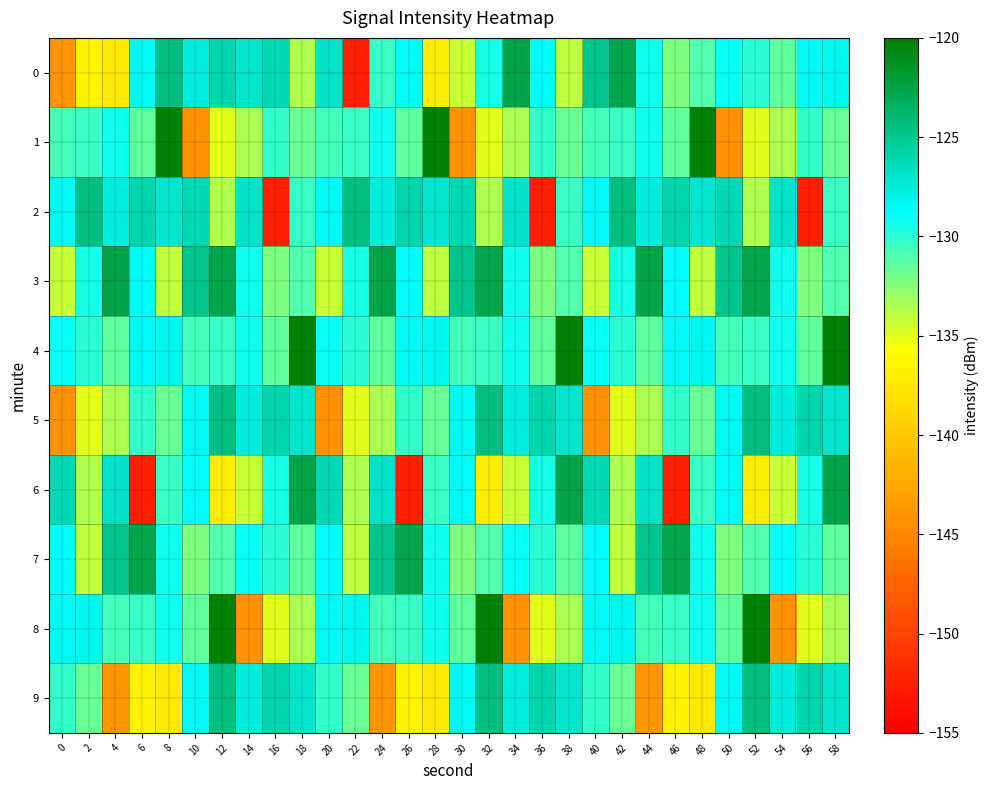

Reading left to right, what are all the values shown in this chart?

0: 0=-143.9	2=-136.6	4=-137.5	6=-128.5	8=-124.4	10=-127.7	12=-125.9	14=-127.0	16=-126.2	18=-133.6	20=-127.0	22=-152.6	24=-130.3	26=-128.6	28=-137.0	30=-134.2	32=-129.4	34=-122.5	36=-128.7	38=-134.1	40=-124.9	42=-122.7	44=-129.2	46=-132.3	48=-130.9	50=-129.0	52=-129.9	54=-131.4	56=-128.4	58=-128.2
1: 0=-130.6	2=-130.3	4=-129.3	6=-131.4	8=-120.2	10=-143.9	12=-135.0	14=-133.5	16=-130.2	18=-131.8	20=-130.6	22=-130.3	24=-129.3	26=-131.4	28=-120.2	30=-143.9	32=-135.0	34=-133.5	36=-130.2	38=-131.8	40=-130.6	42=-130.3	44=-129.3	46=-131.4	48=-120.2	50=-143.9	52=-135.0	54=-133.5	56=-130.2	58=-131.8
2: 0=-128.5	2=-124.4	4=-127.7	6=-125.9	8=-127.0	10=-126.2	12=-133.6	14=-127.0	16=-152.6	18=-130.3	20=-128.5	22=-124.4	24=-127.7	26=-125.9	28=-127.0	30=-126.2	32=-133.6	34=-127.0	36=-152.6	38=-130.3	40=-128.5	42=-124.4	44=-127.7	46=-125.9	48=-127.0	50=-126.2	52=-133.6	54=-127.0	56=-152.6	58=-130.3
3: 0=-134.2	2=-129.4	4=-122.5	6=-128.7	8=-134.1	10=-124.9	12=-122.7	14=-129.2	16=-132.3	18=-130.9	20=-134.2	22=-129.4	24=-122.5	26=-128.7	28=-134.1	30=-124.9	32=-122.7	34=-129.2	36=-132.3	38=-130.9	40=-134.2	42=-129.4	44=-122.5	46=-128.7	48=-134.1	50=-124.9	52=-122.7	54=-129.2	56=-132.3	58=-130.9
4: 0=-129.0	2=-129.9	4=-131.4	6=-128.4	8=-128.2	10=-130.6	12=-130.3	14=-129.3	16=-131.4	18=-120.2	20=-129.0	22=-129.9	24=-131.4	26=-128.4	28=-128.2	30=-130.6	32=-130.3	34=-129.3	36=-131.4	38=-120.2	40=-129.0	42=-129.9	44=-131.4	46=-128.4	48=-128.2	50=-130.6	52=-130.3	54=-129.3	56=-131.4	58=-120.2
5: 0=-143.9	2=-135.0	4=-133.5	6=-130.2	8=-131.8	10=-128.5	12=-124.4	14=-127.7	16=-125.9	18=-127.0	20=-143.9	22=-135.0	24=-133.5	26=-130.2	28=-131.8	30=-128.5	32=-124.4	34=-127.7	36=-125.9	38=-127.0	40=-143.9	42=-135.0	44=-133.5	46=-130.2	48=-131.8	50=-128.5	52=-124.4	54=-127.7	56=-125.9	58=-127.0
6: 0=-126.2	2=-133.6	4=-127.0	6=-152.6	8=-130.3	10=-128.6	12=-137.0	14=-134.2	16=-129.4	18=-122.5	20=-126.2	22=-133.6	24=-127.0	26=-152.6	28=-130.3	30=-128.6	32=-137.0	34=-134.2	36=-129.4	38=-122.5	40=-126.2	42=-133.6	44=-127.0	46=-152.6	48=-130.3	50=-128.6	52=-137.0	54=-134.2	56=-129.4	58=-122.5
7: 0=-128.7	2=-134.1	4=-124.9	6=-122.7	8=-129.2	10=-132.3	12=-130.9	14=-129.0	16=-129.9	18=-131.4	20=-128.7	22=-134.1	24=-124.9	26=-122.7	28=-129.2	30=-132.3	32=-130.9	34=-129.0	36=-129.9	38=-131.4	40=-128.7	42=-134.1	44=-124.9	46=-122.7	48=-129.2	50=-132.3	52=-130.9	54=-129.0	56=-129.9	58=-131.4
8: 0=-128.4	2=-128.2	4=-130.6	6=-130.3	8=-129.3	10=-131.4	12=-120.2	14=-143.9	16=-135.0	18=-133.5	20=-128.4	22=-128.2	24=-130.6	26=-130.3	28=-129.3	30=-131.4	32=-120.2	34=-143.9	36=-135.0	38=-133.5	40=-128.4	42=-128.2	44=-130.6	46=-130.3	48=-129.3	50=-131.4	52=-120.2	54=-143.9	56=-135.0	58=-133.5
9: 0=-130.2	2=-131.8	4=-143.9	6=-136.6	8=-137.5	10=-128.5	12=-124.4	14=-127.7	16=-125.9	18=-127.0	20=-130.2	22=-131.8	24=-143.9	26=-136.6	28=-137.5	30=-128.5	32=-124.4	34=-127.7	36=-125.9	38=-127.0	40=-130.2	42=-131.8	44=-143.9	46=-136.6	48=-137.5	50=-128.5	52=-124.4	54=-127.7	56=-125.9	58=-127.0